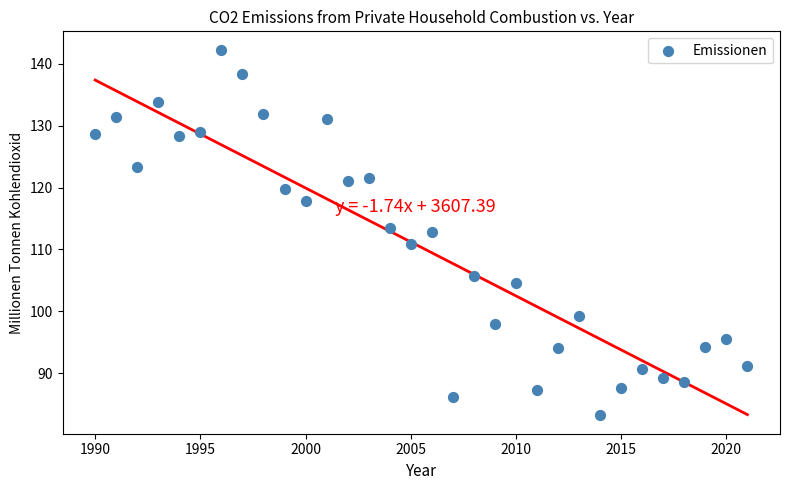

What is the range of X values (max minus min)?

31.0